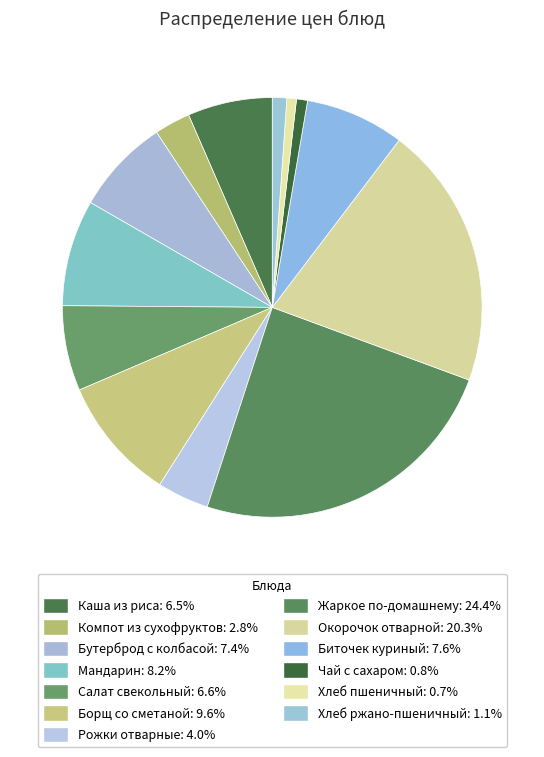

Count the number of slices in the pie.

13